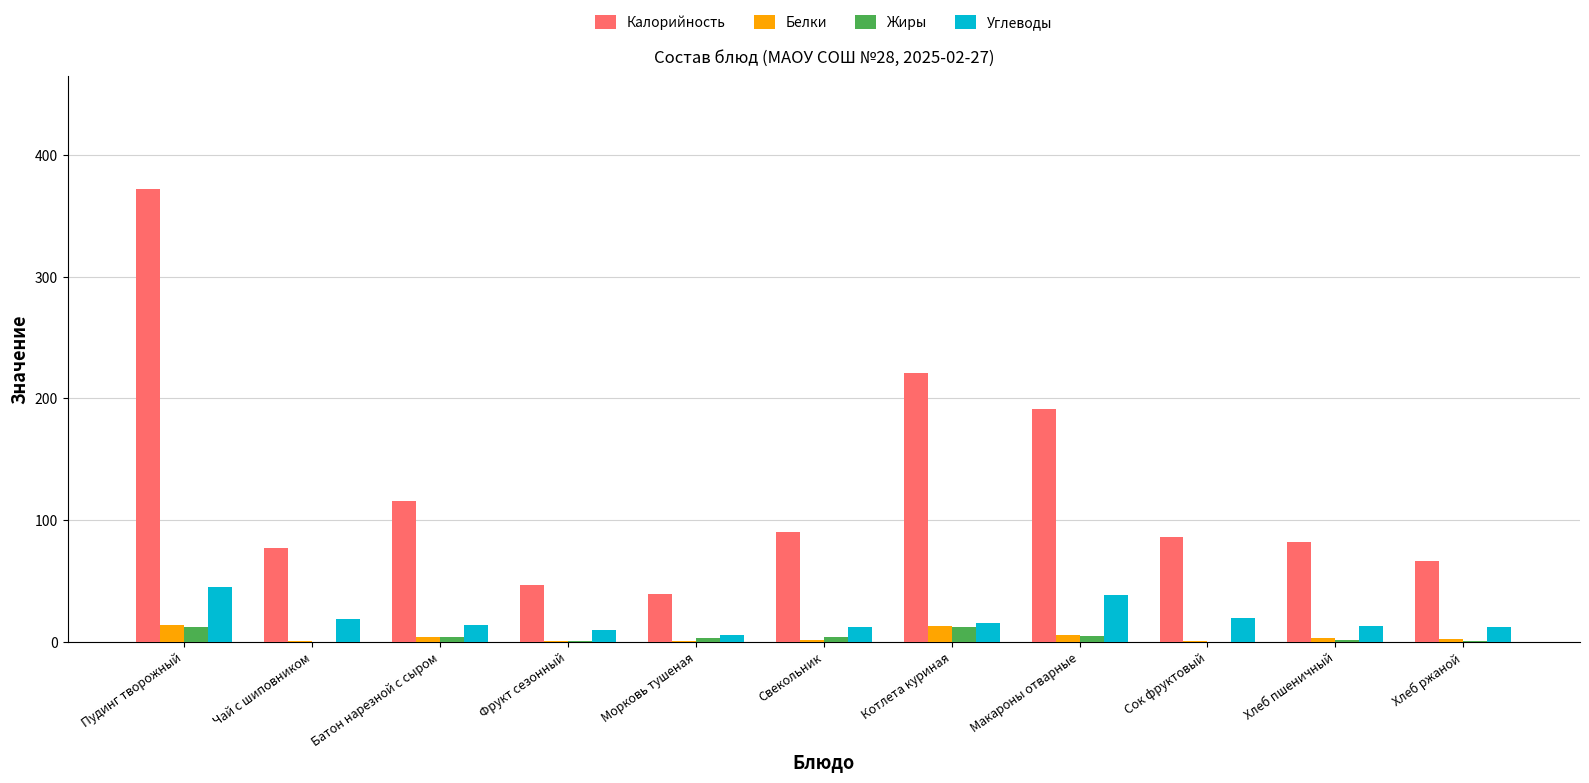

Which label corresponds to the largest value in the chart?

Пудинг творожный